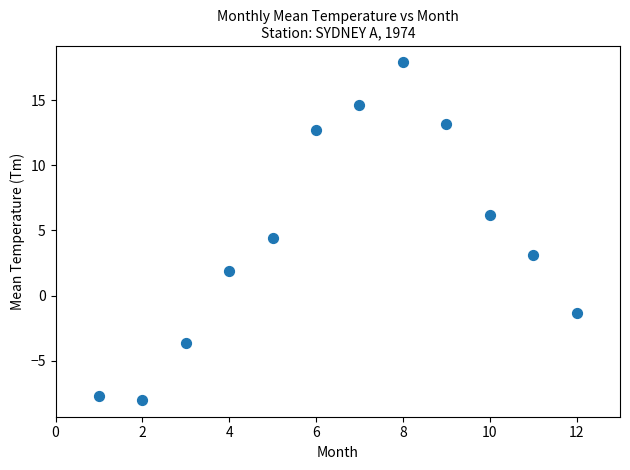

What Y value in the scatter plot is closest to 4?

4.4